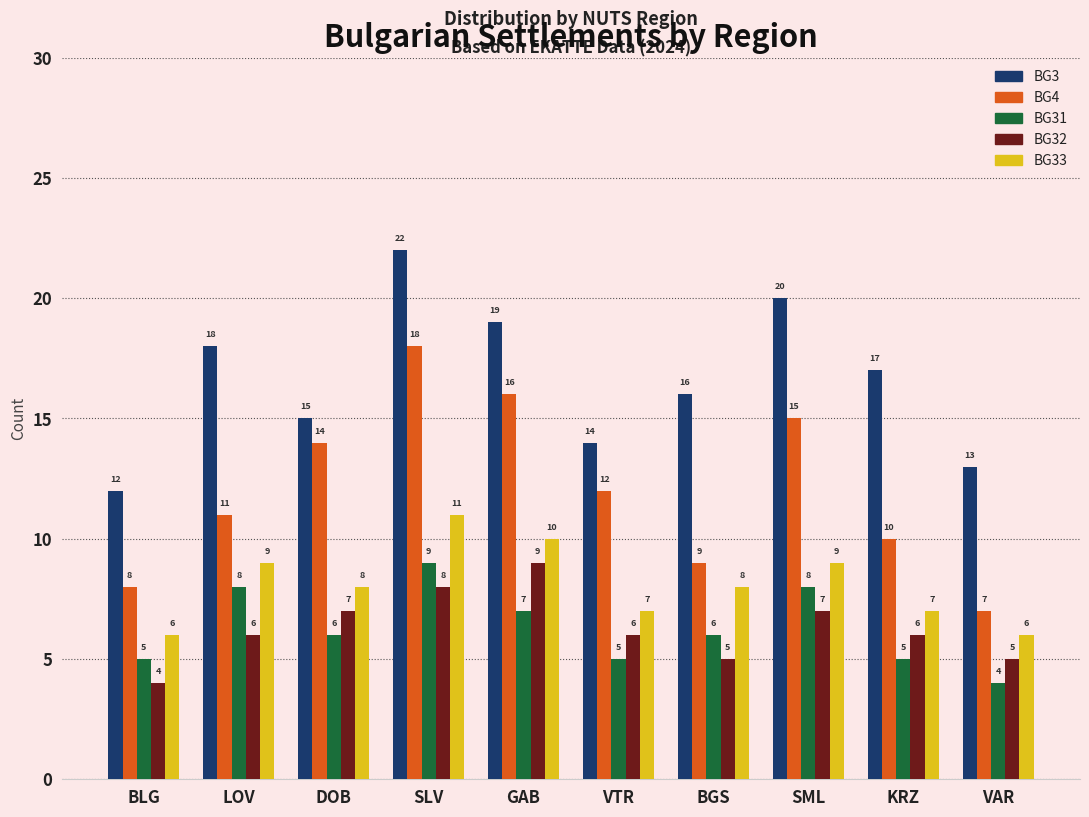

Are the bars grouped side by side (vs. stacked)?

Yes